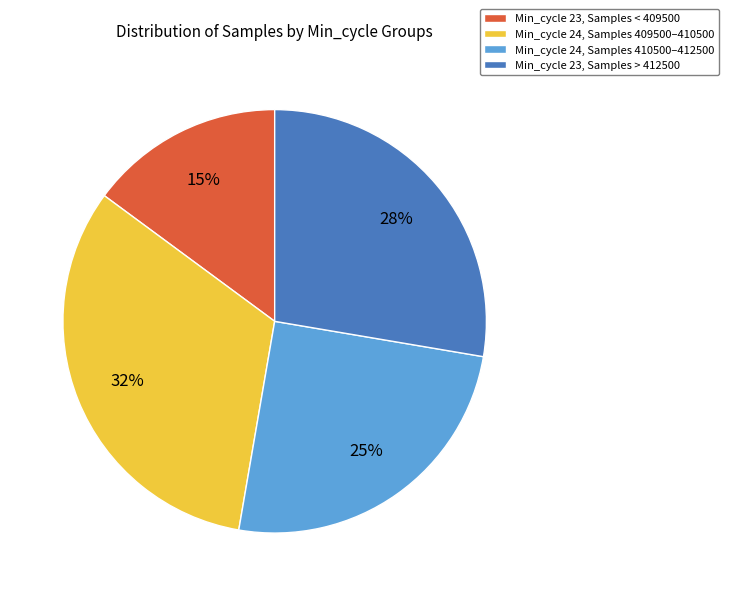

Which category has the smallest portion of the pie?

Min_cycle 23, Samples < 409500